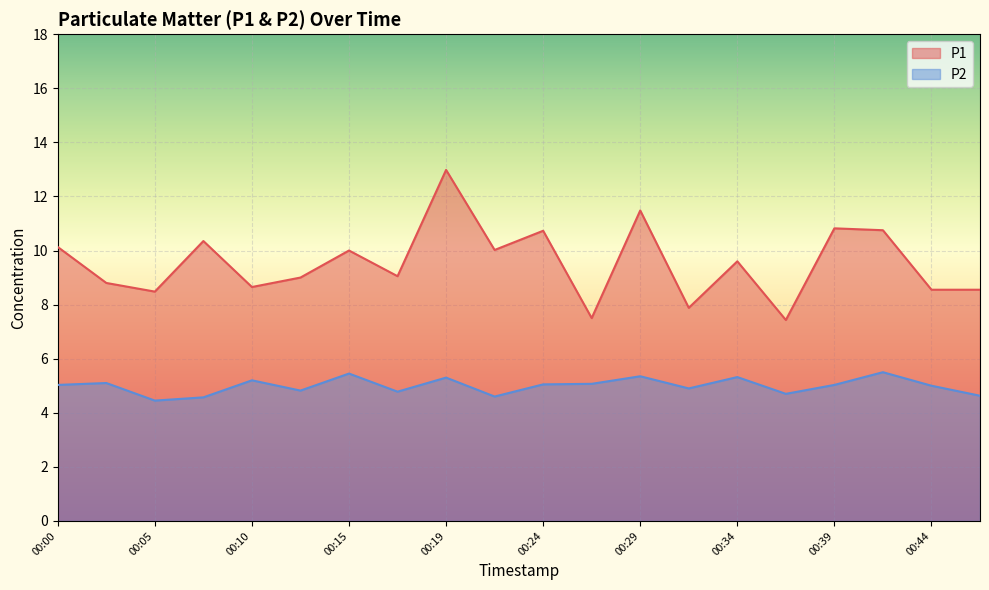

What are all the series names shown in the legend?

P1, P2